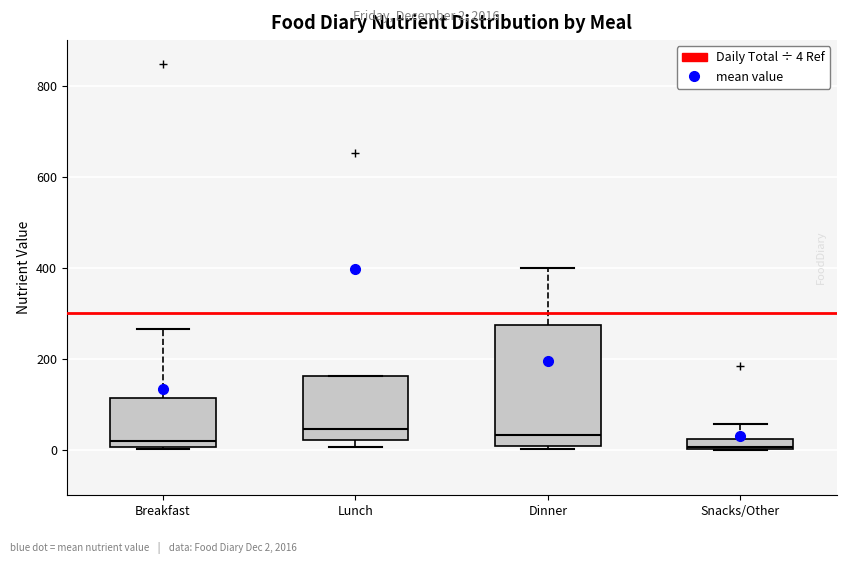

Where does the upper whisker of the box for Snacks/Other end on the y-axis? The values are not printed on the chart, so give them approximately, as read against the axis.

60